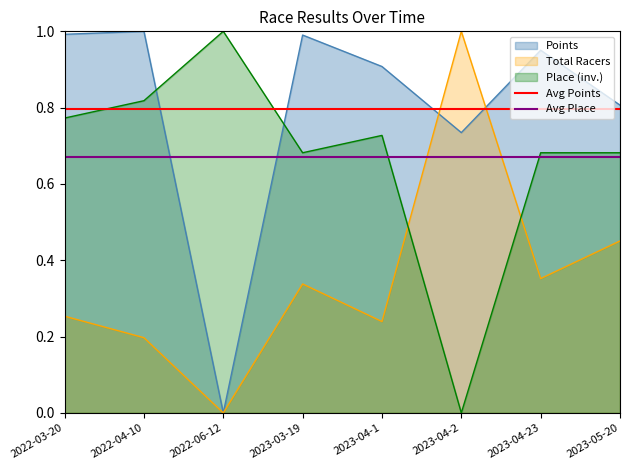

Which category has the lowest value in the Points series?

2022-06-12